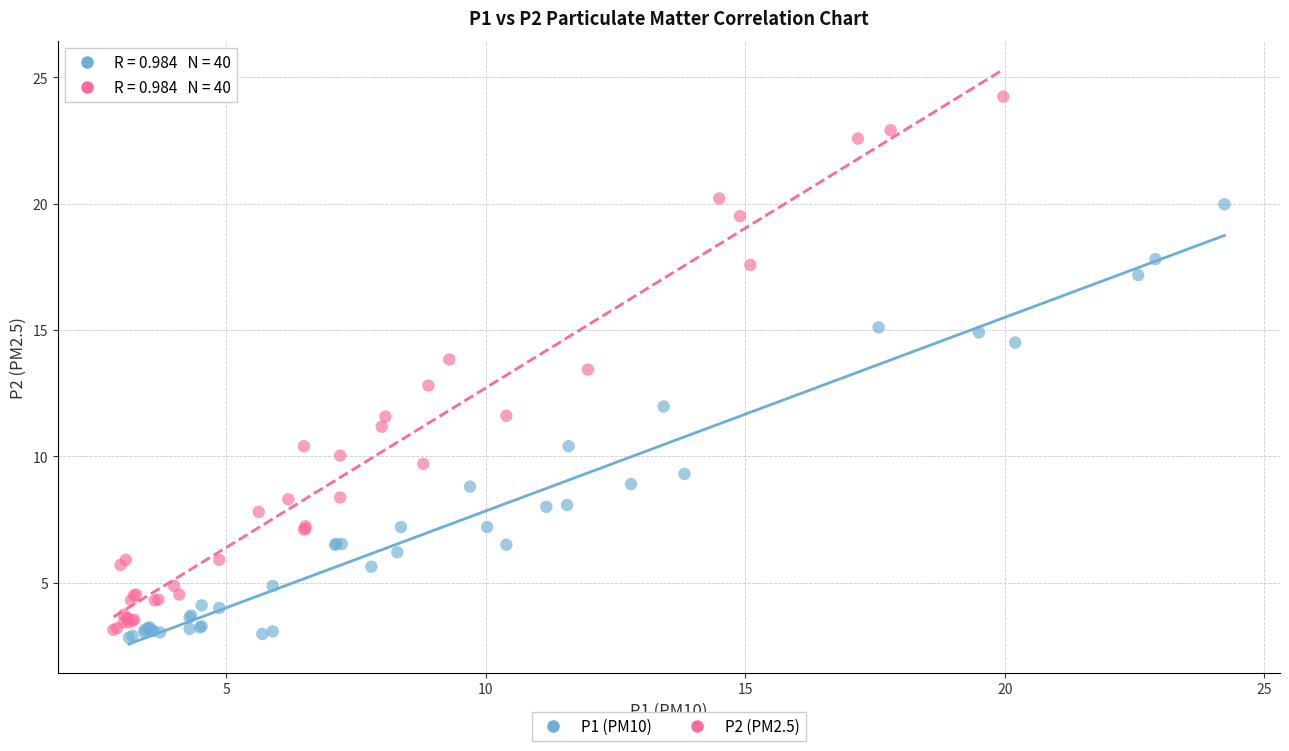

Which series has the widest spread of Y values?

P2 (PM2.5)